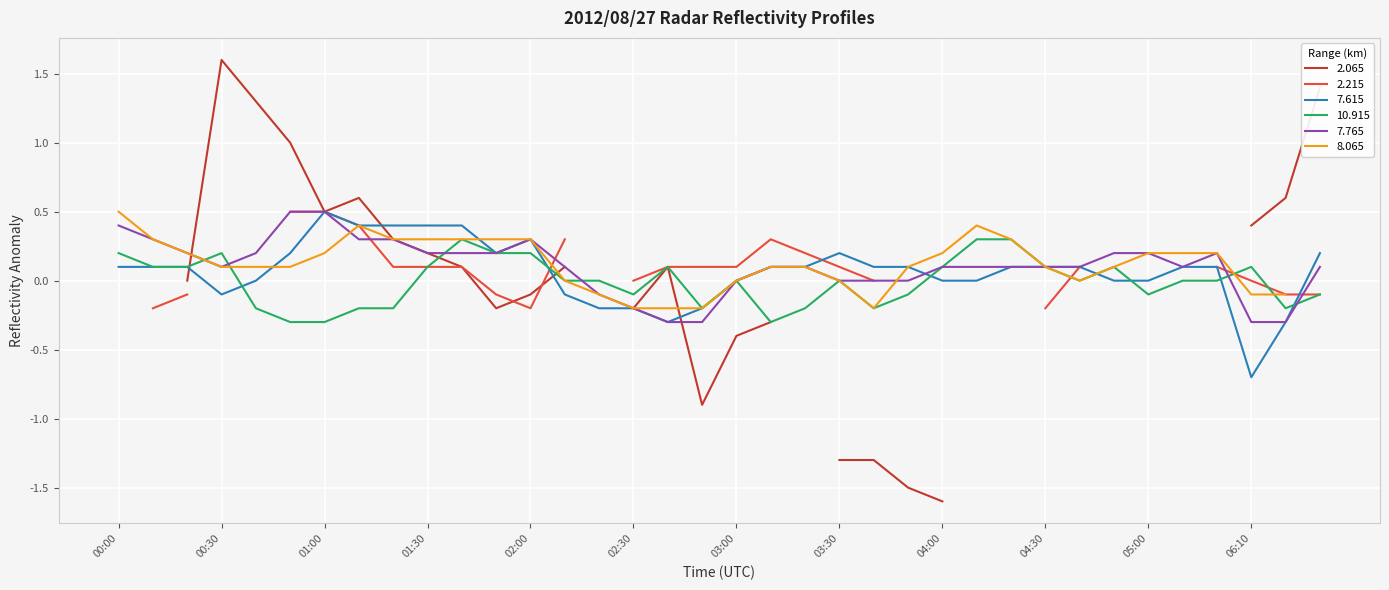

What is the difference between the maximum and minimum values in the 10.915 series?

0.6